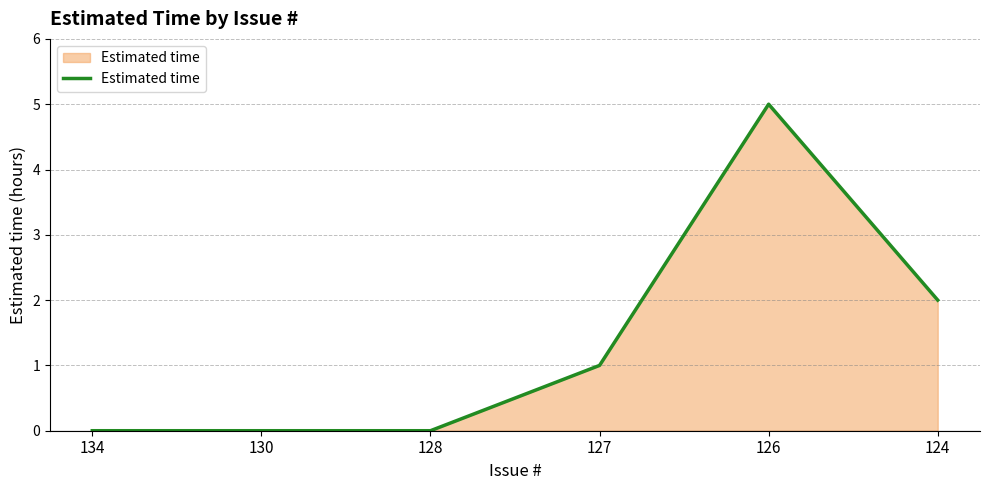

What is the ratio of the value at 126 to the value at 127?

5.0